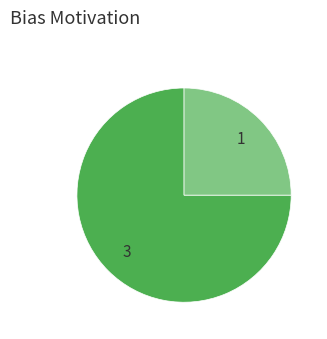

Does any single category account for the majority?

Yes